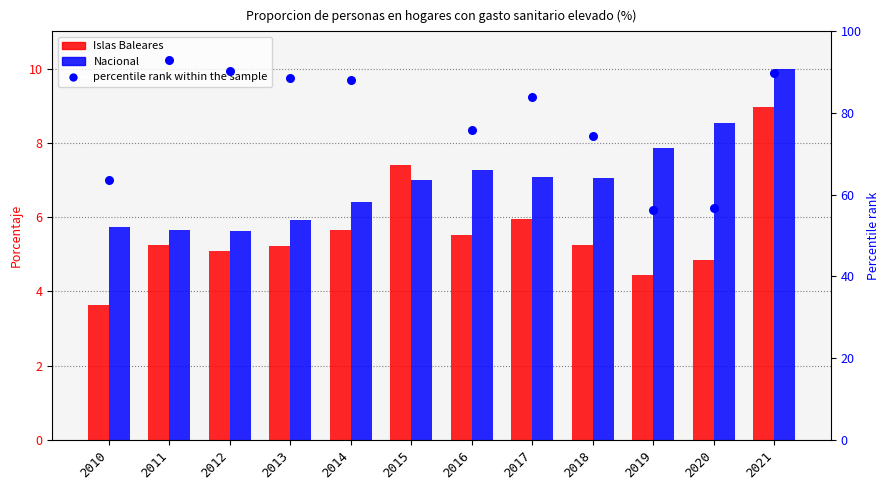

Is the value of Islas Baleares at 2014 greater than the value of percentile rank within the sample at 2020?

No